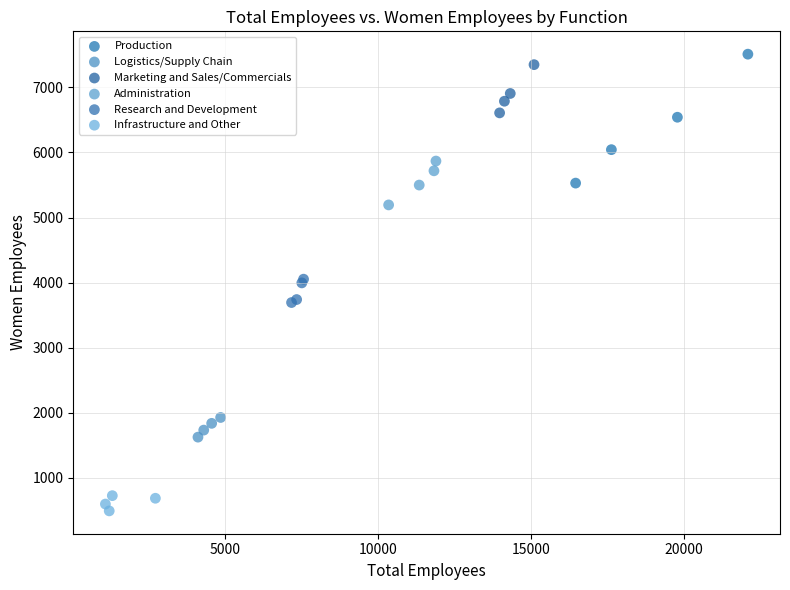

Which series has the widest spread of Y values?

Production